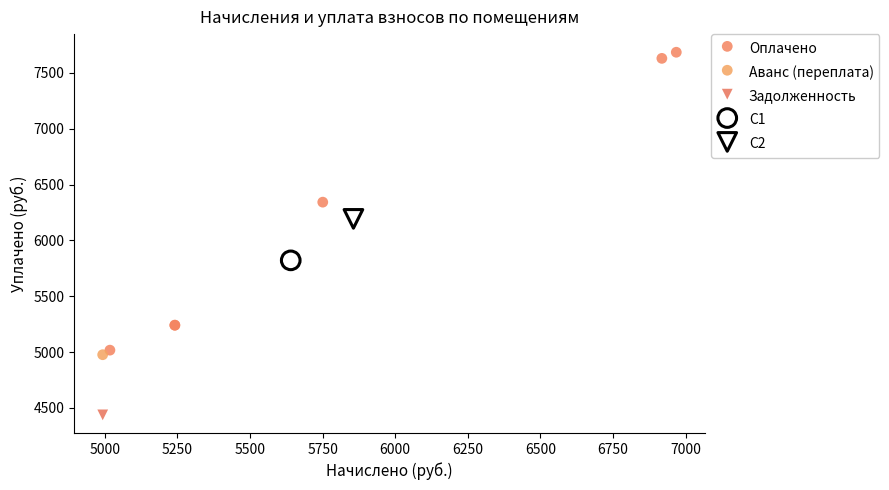

What are all the series names shown in the legend?

Оплачено, Аванс (переплата), Задолженность, C1, C2